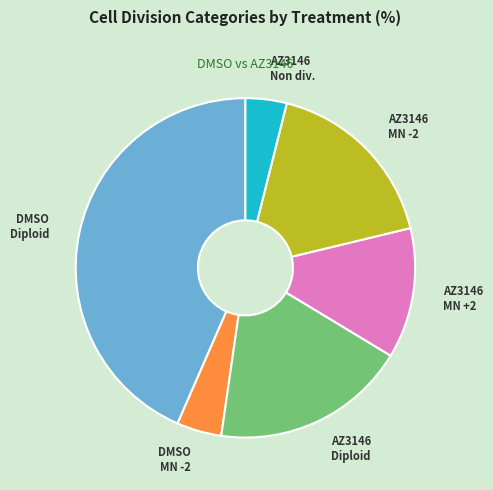

The AZ3146 Non div. slice represents 17% of the pie. True or false?

False